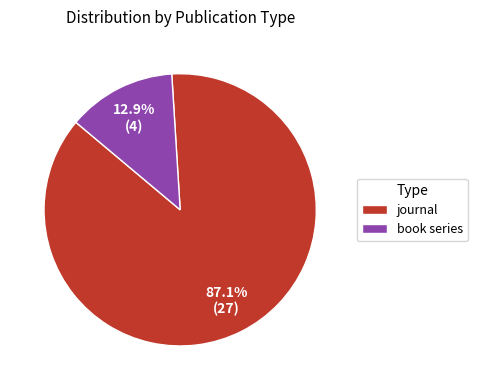

Count the number of slices in the pie.

2